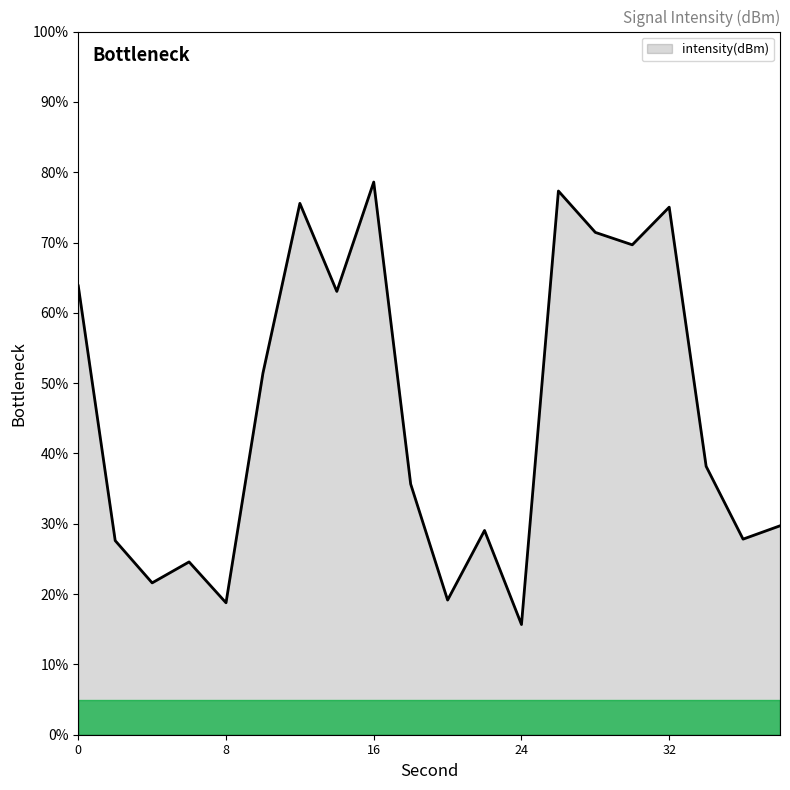

What is the sum of all values?

913.7